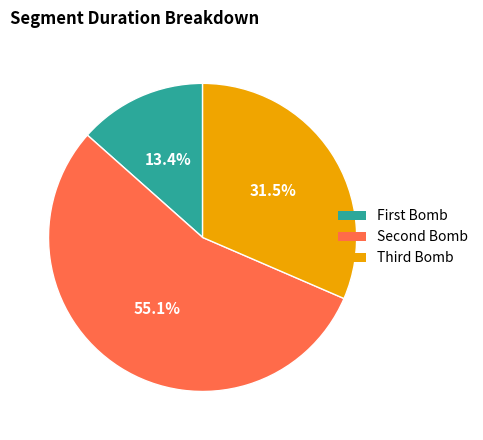

Which slice represents more than half of the pie?

Second Bomb